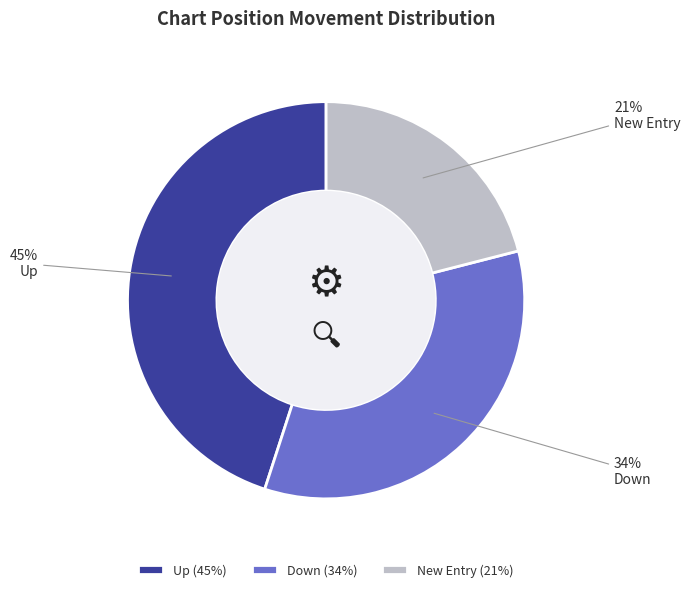

What percentage is the Down slice, to the nearest percent?

34%